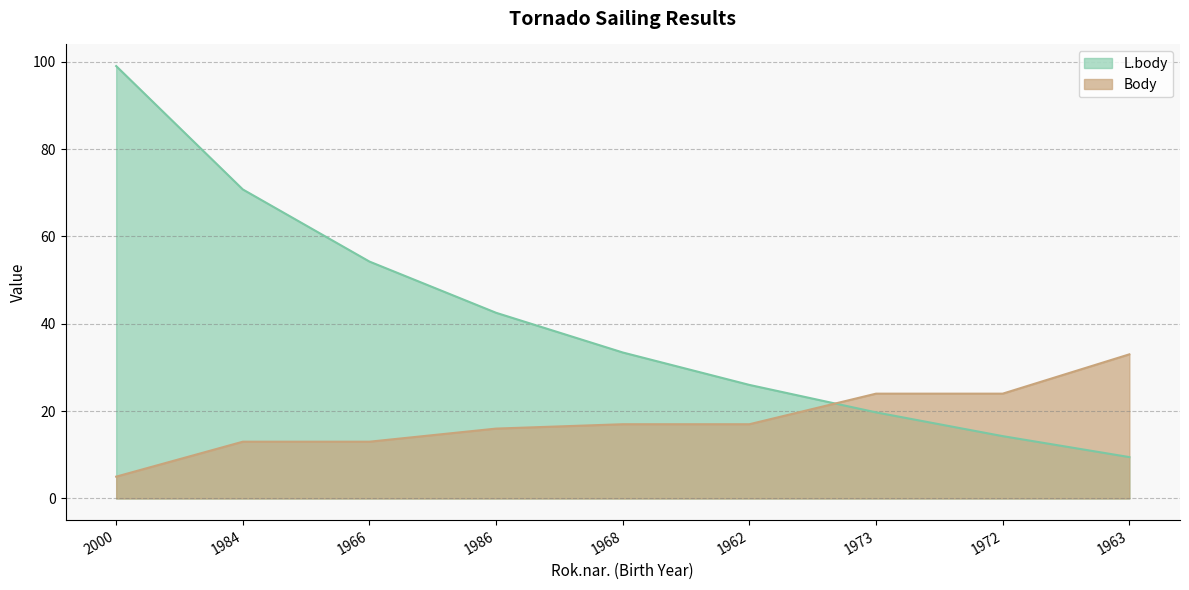

At which label does Body first exceed 17?

1973